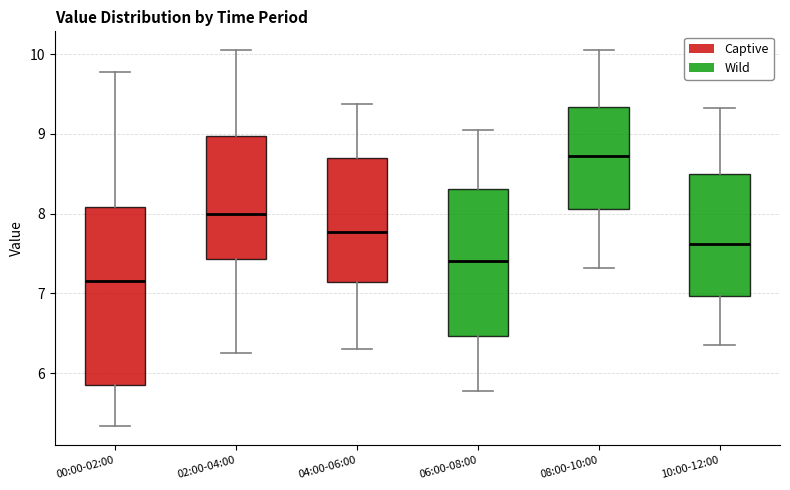

Which box is the tallest, from its lower edge to its upper edge?

00:00-02:00